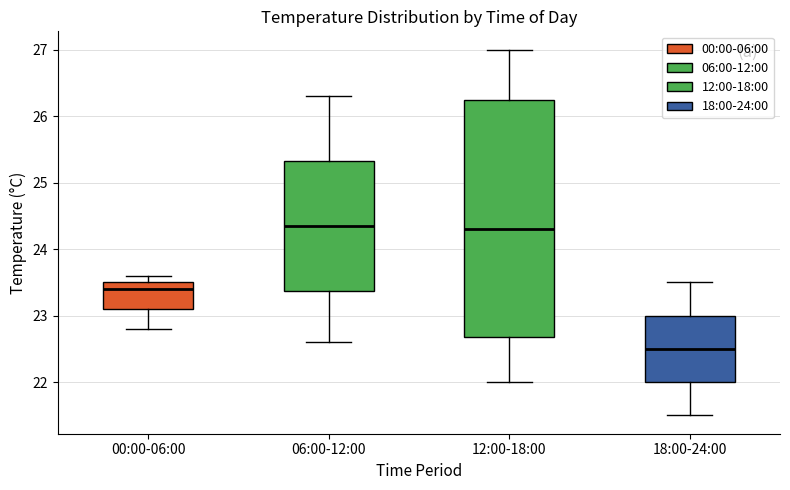

Comparing the boxes themselves (not the whiskers), which one is the tallest?

12:00-18:00